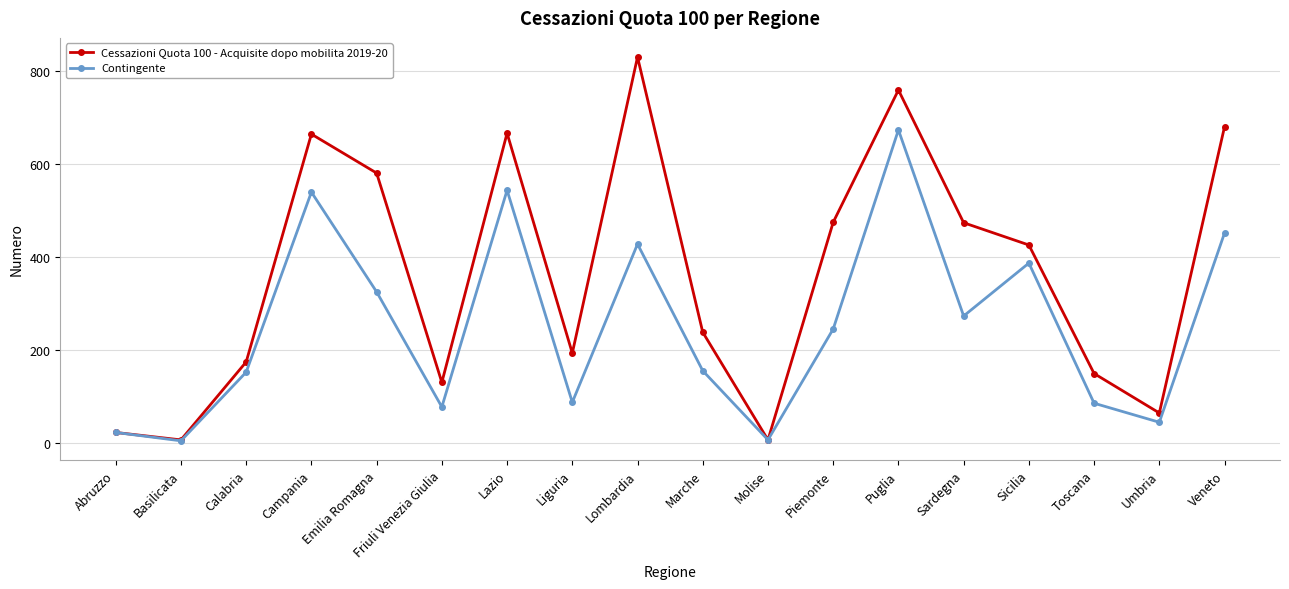

At Toscana, list the series in order from largest to smallest.

Cessazioni Quota 100 - Acquisite dopo mobilita 2019-20, Contingente